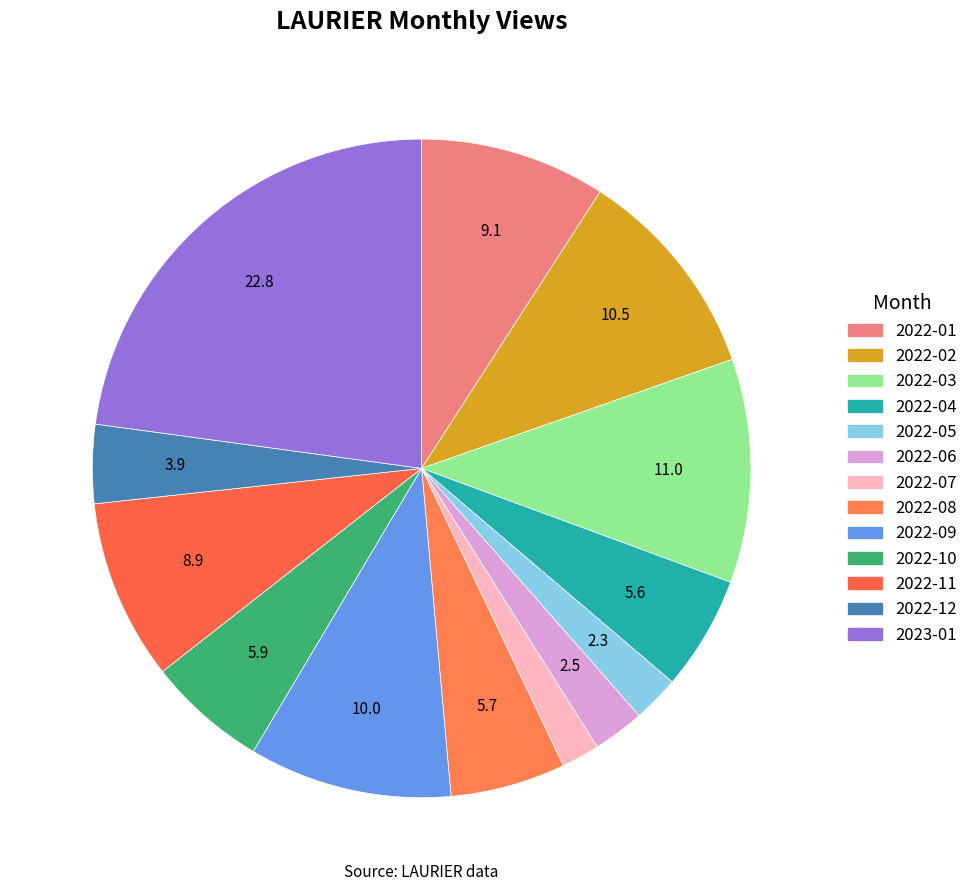

Which slice is the smallest?

2022-07